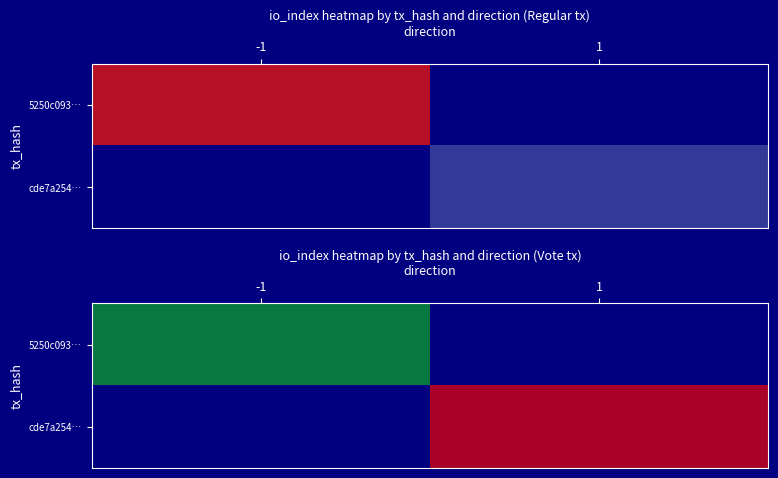

At which label does 5250c093… reach its peak?

-1